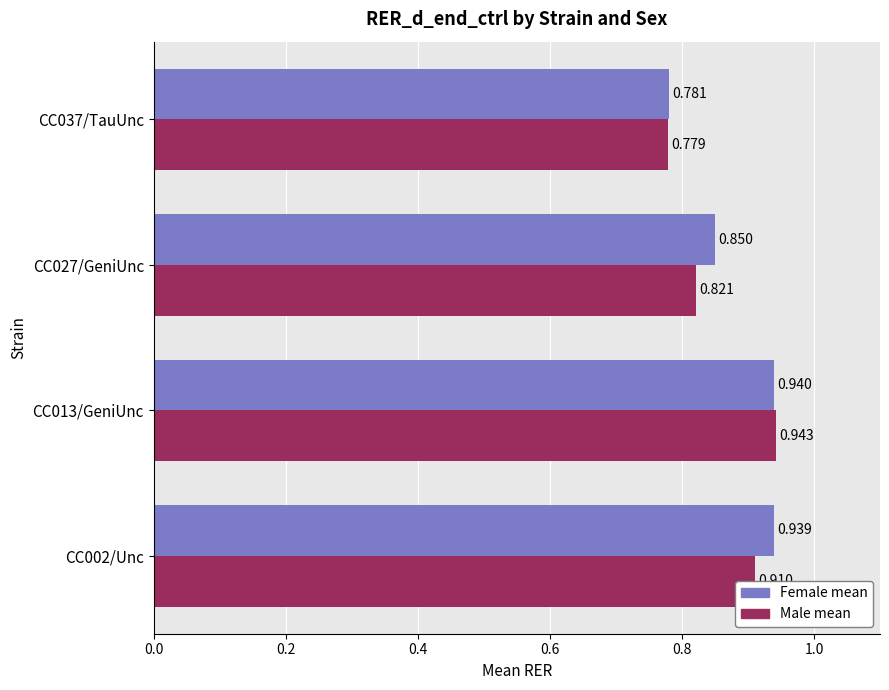

Where is Female mean nearest to the value 0?

CC037/TauUnc